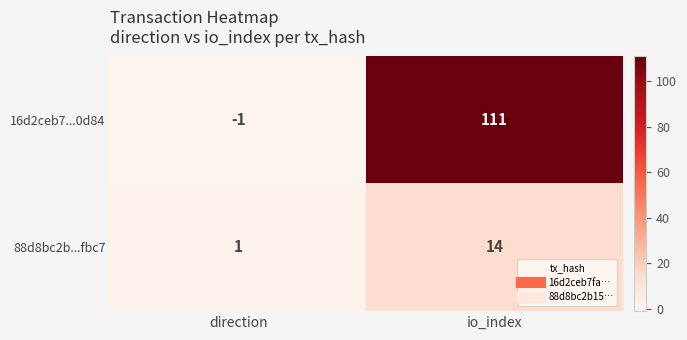

At which category is the sum across all series the highest?

io_index